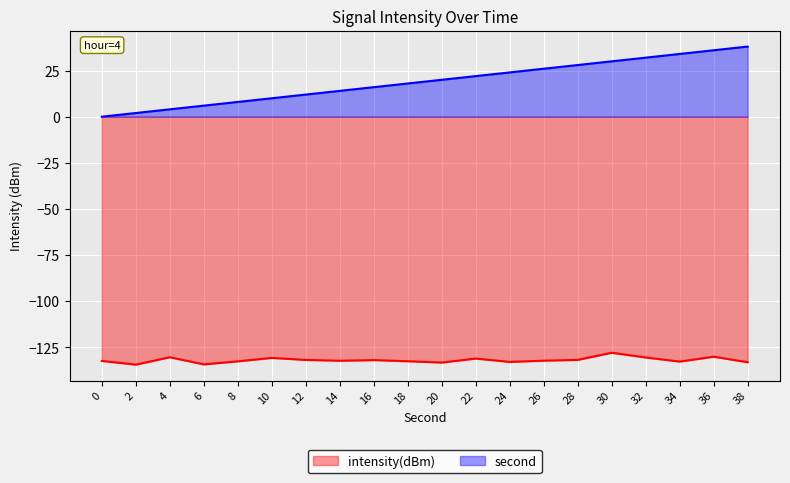

Reading left to right, what are all the values shown in this chart?

intensity(dBm): -132.3	-134.3	-130.3	-134.2	-132.5	-130.7	-131.8	-132.2	-131.9	-132.5	-133.2	-131.0	-132.8	-132.2	-131.7	-127.9	-130.4	-132.7	-130.0	-133.0
second: 0.0	2.0	4.0	6.0	8.0	10.0	12.0	14.0	16.0	18.0	20.0	22.0	24.0	26.0	28.0	30.0	32.0	34.0	36.0	38.0